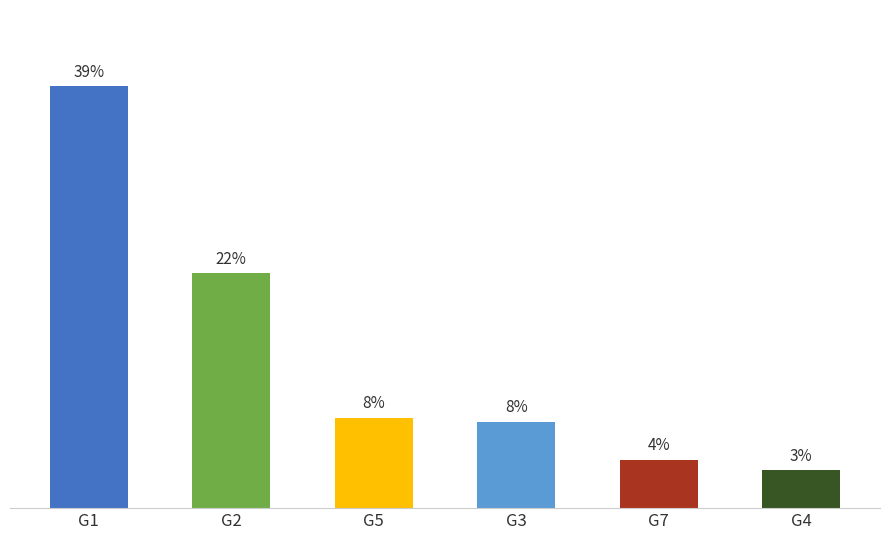

The value at G2 is 35.5. True or false?

False